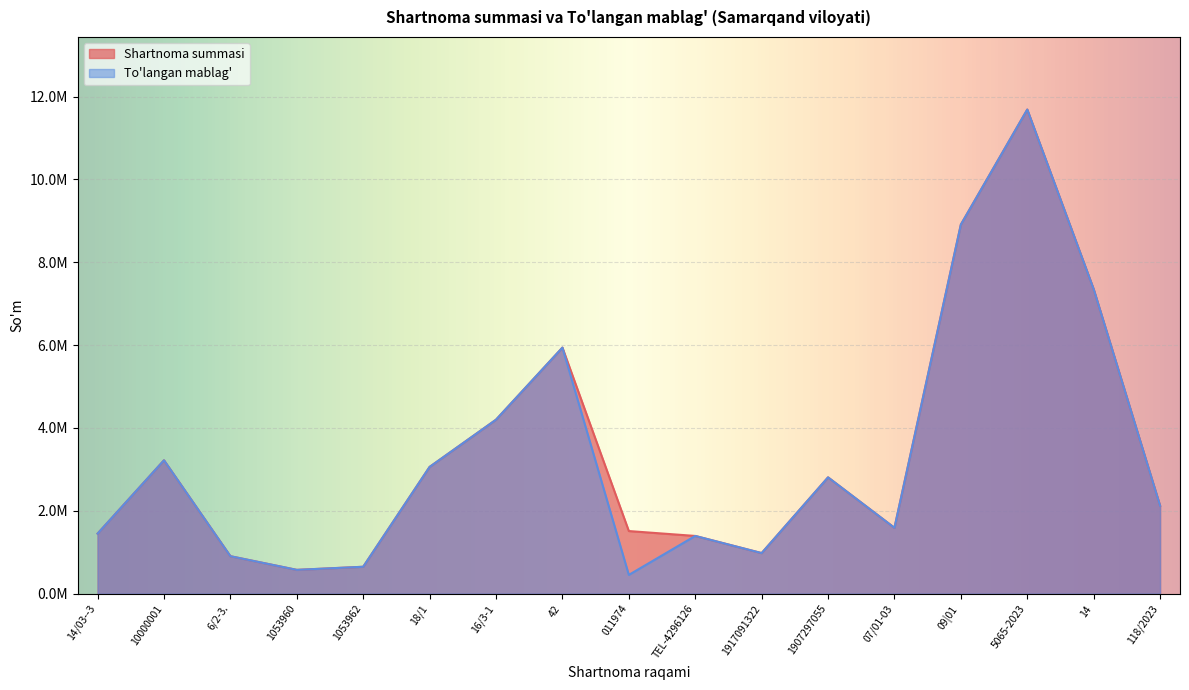

True or false: Shartnoma summasi and To'langan mablag' cross at least once.

False